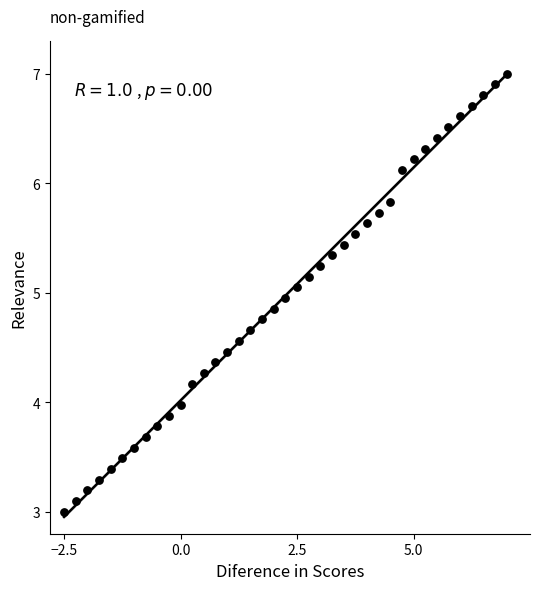

What is the range of Y values (max minus min)?

4.0